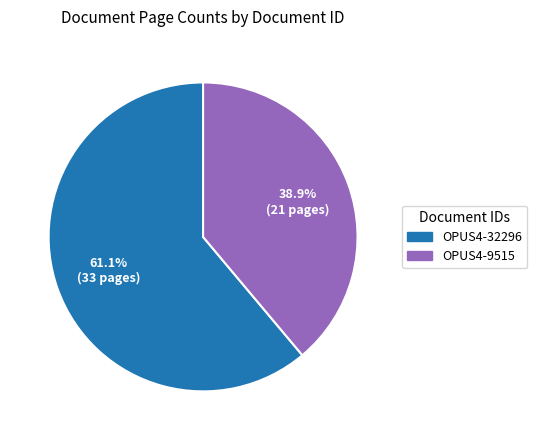

What percentage is the OPUS4-32296 slice, to the nearest percent?

61%